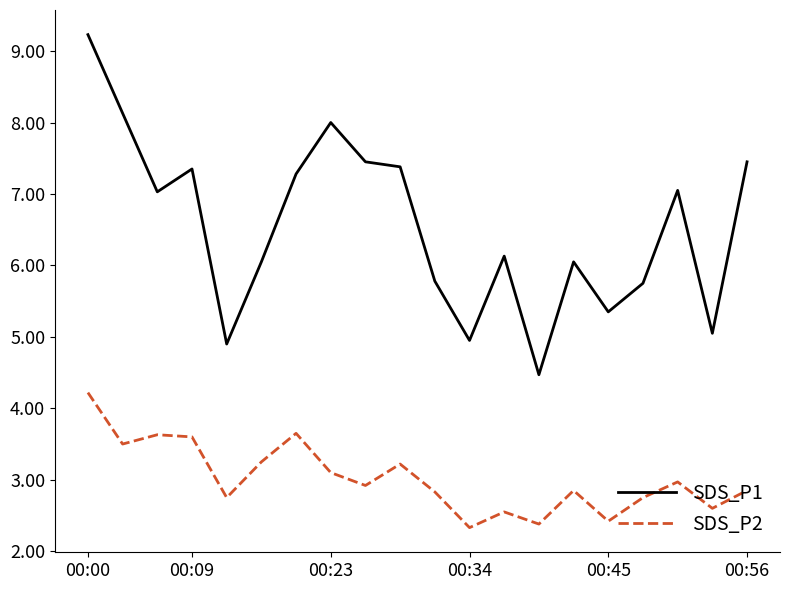

What is the minimum value shown in the chart?

2.3